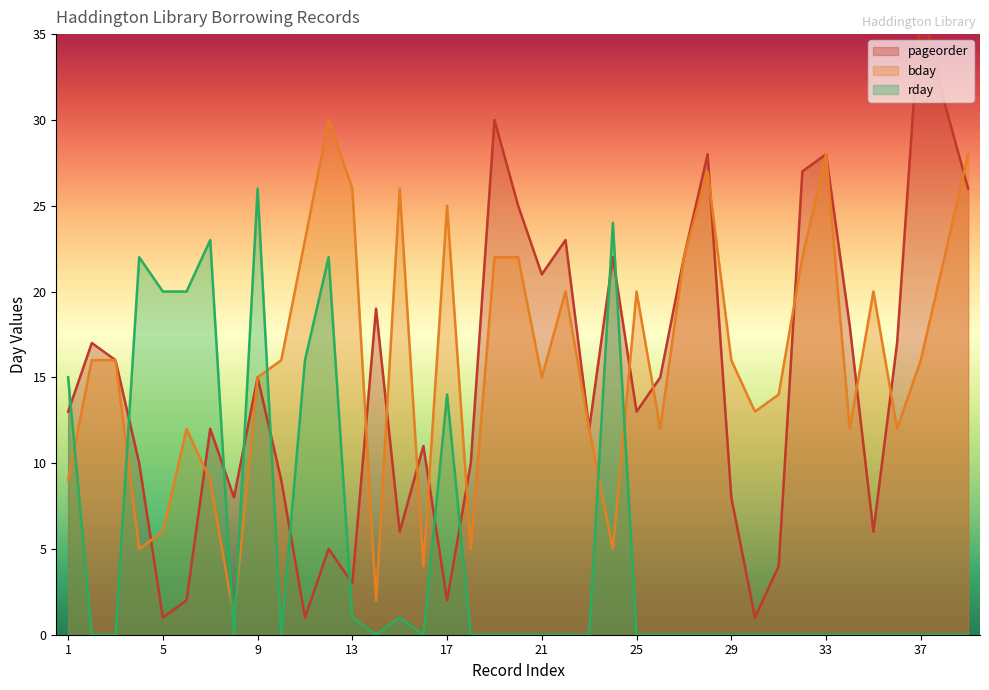

What is the value of the bday point at the 18th from the left?

5